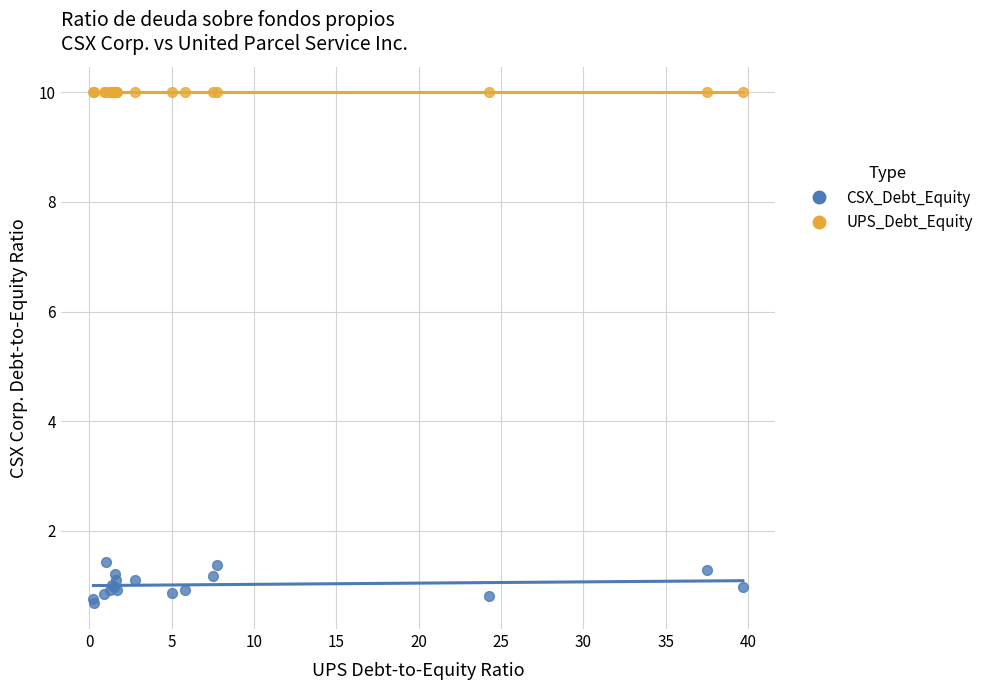

Which series contains the highest Y value?

UPS_Debt_Equity